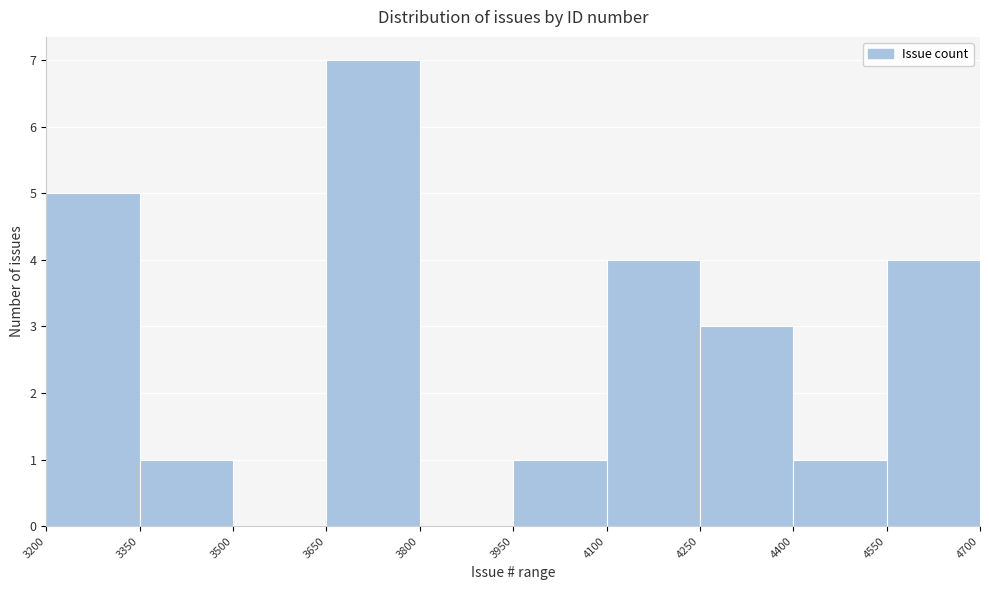

How tall is the bar that spans 4250 to 4400 on the x-axis? The values are not printed on the chart, so give them approximately, as read against the axis.

3